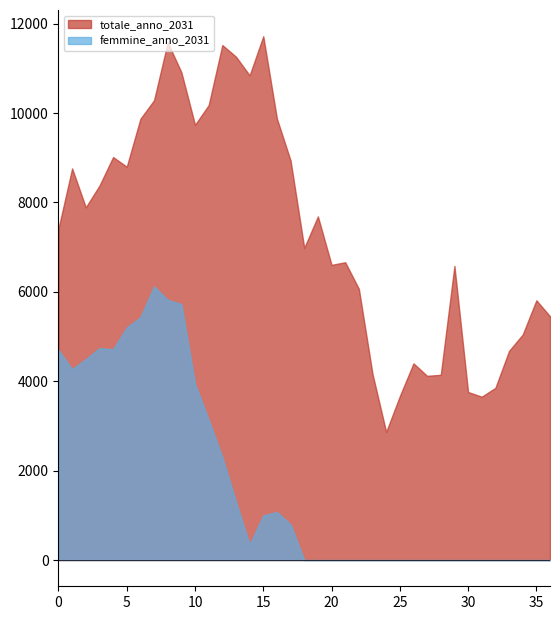

What is the lowest value of the totale_anno_2031 series?

2866